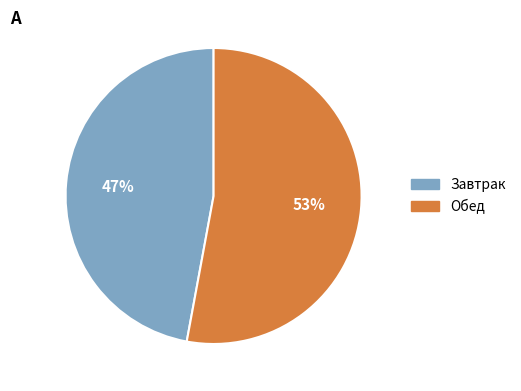

To the nearest percent, what is the combined percentage of Завтрак and Обед?

100%